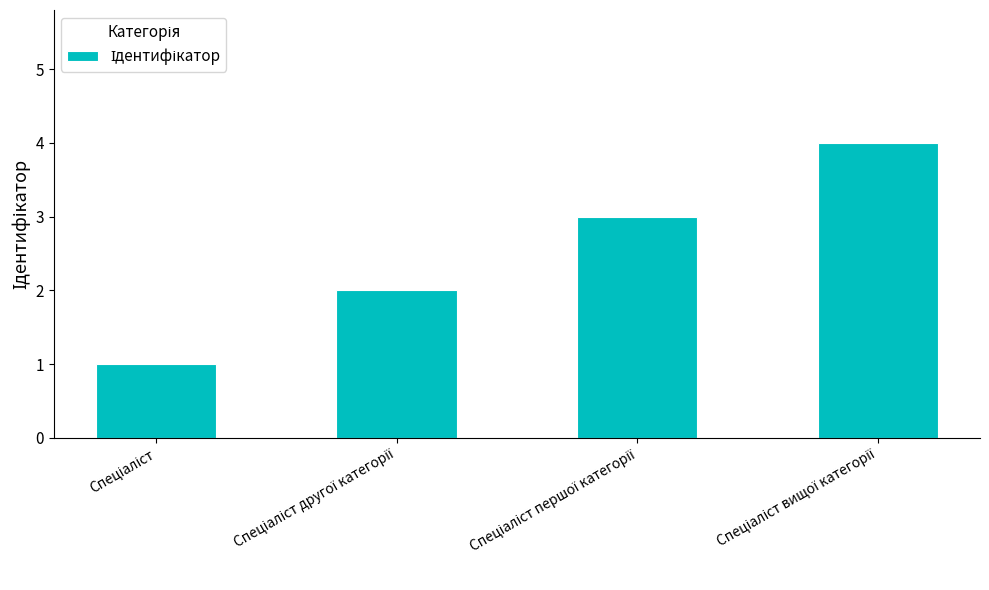

How many categories are shown in the chart?

4